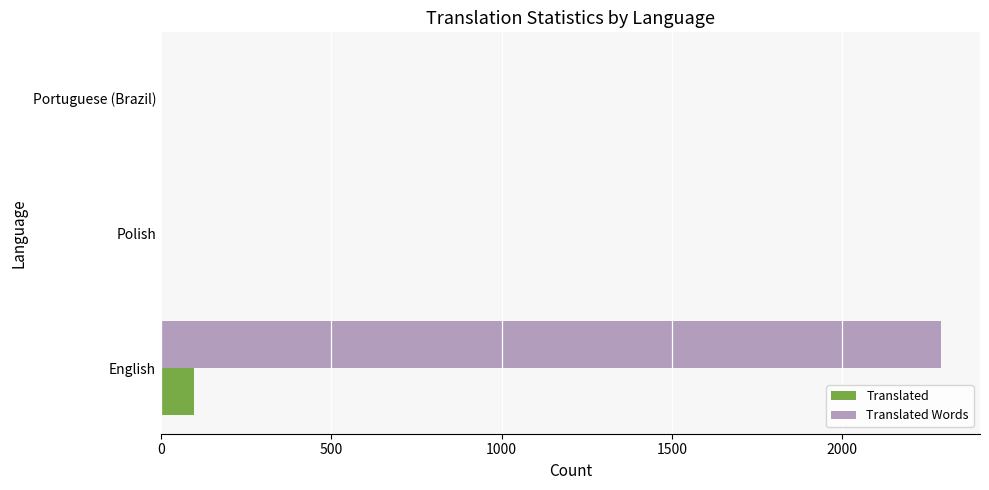

Between English and Polish, which series saw the biggest shift?

Translated Words